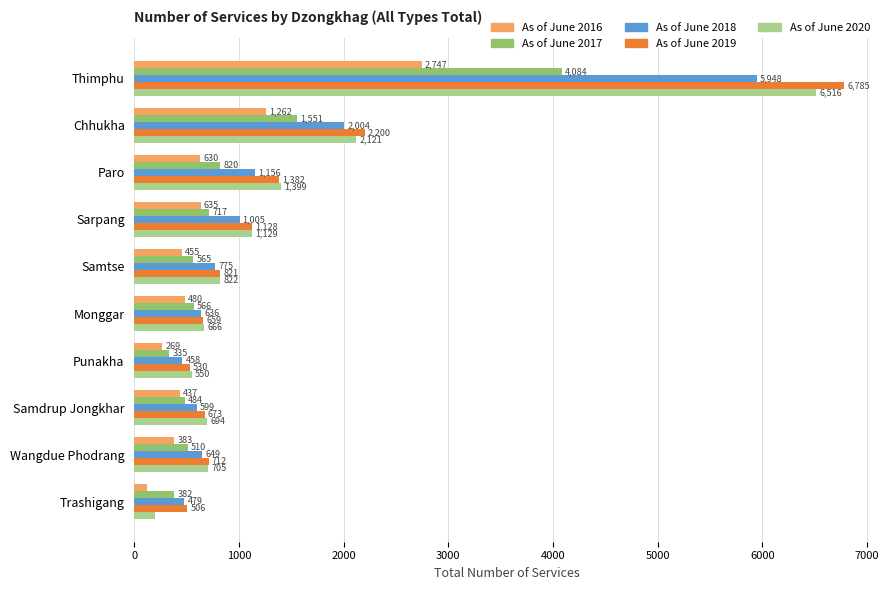

Which category has the lowest value in the As of June 2017 series?

Punakha